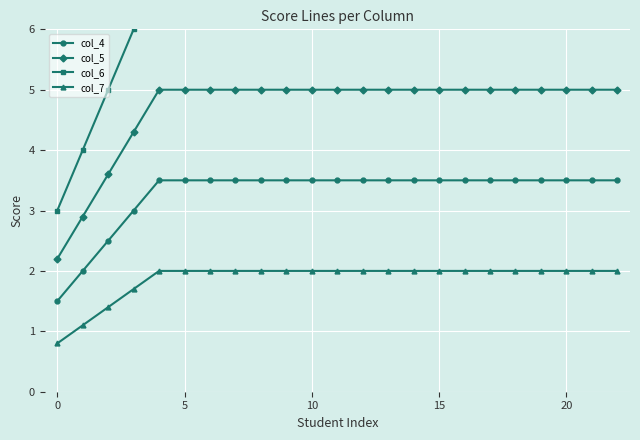

Count the number of categories in the chart.

23